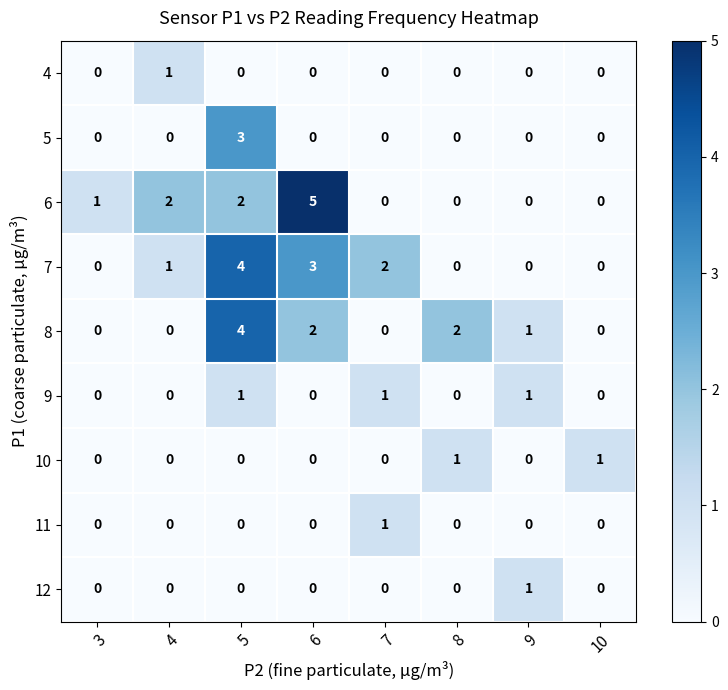

Count the 7 values in the range 0 to 3.

7